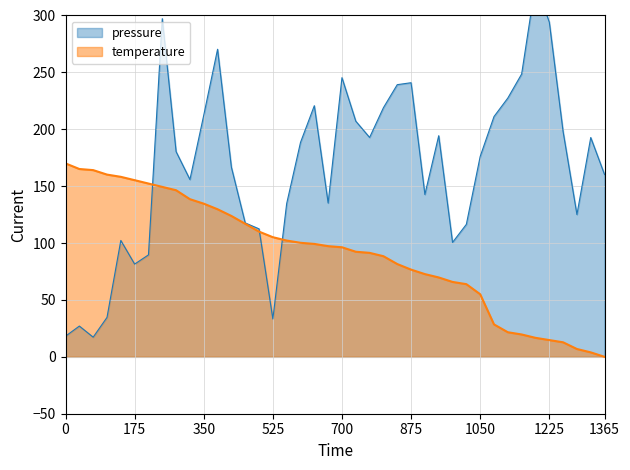

What is the ratio of the value at 00:57 to the value at 00:02?

0.5